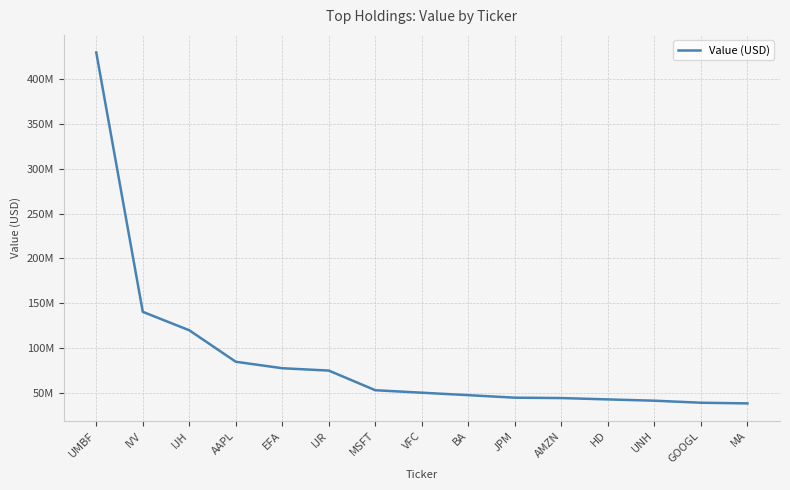

Does the chart have visible grid lines?

Yes